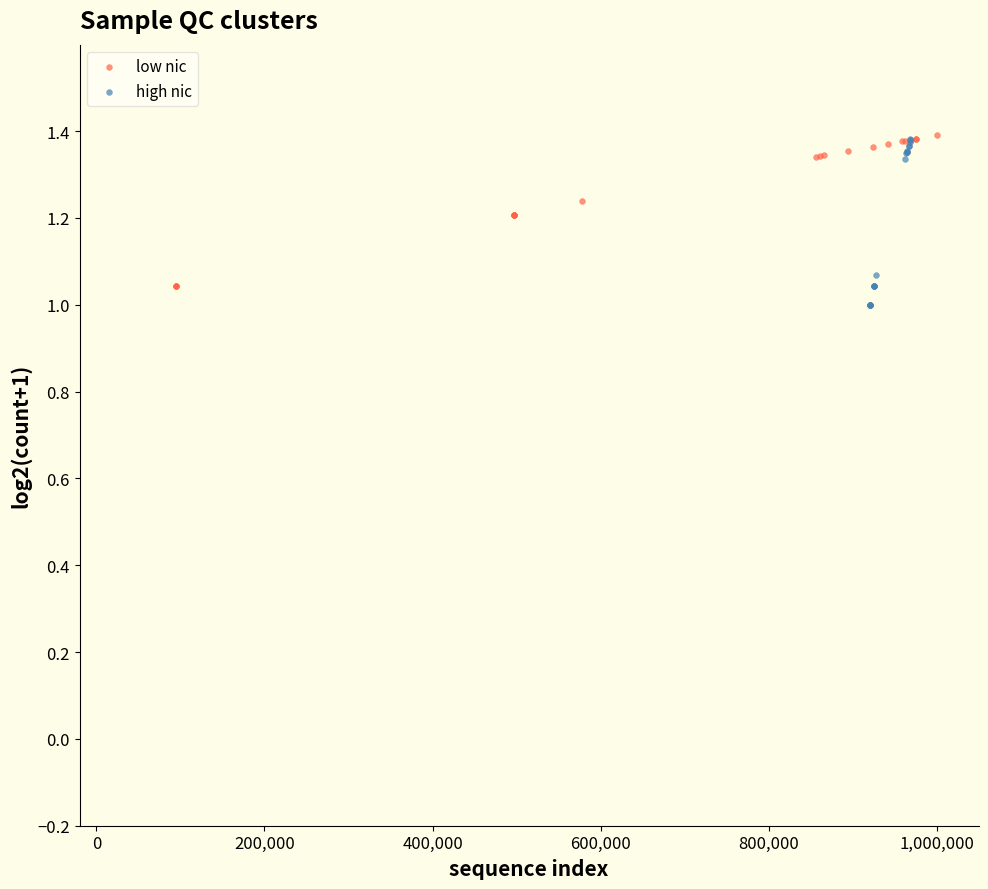

Which series has the widest spread of Y values?

high nic